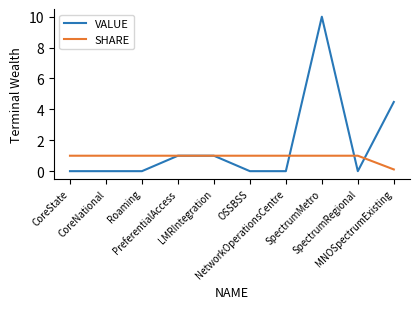

Is the value of VALUE at Roaming greater than the value of SHARE at CoreState?

No